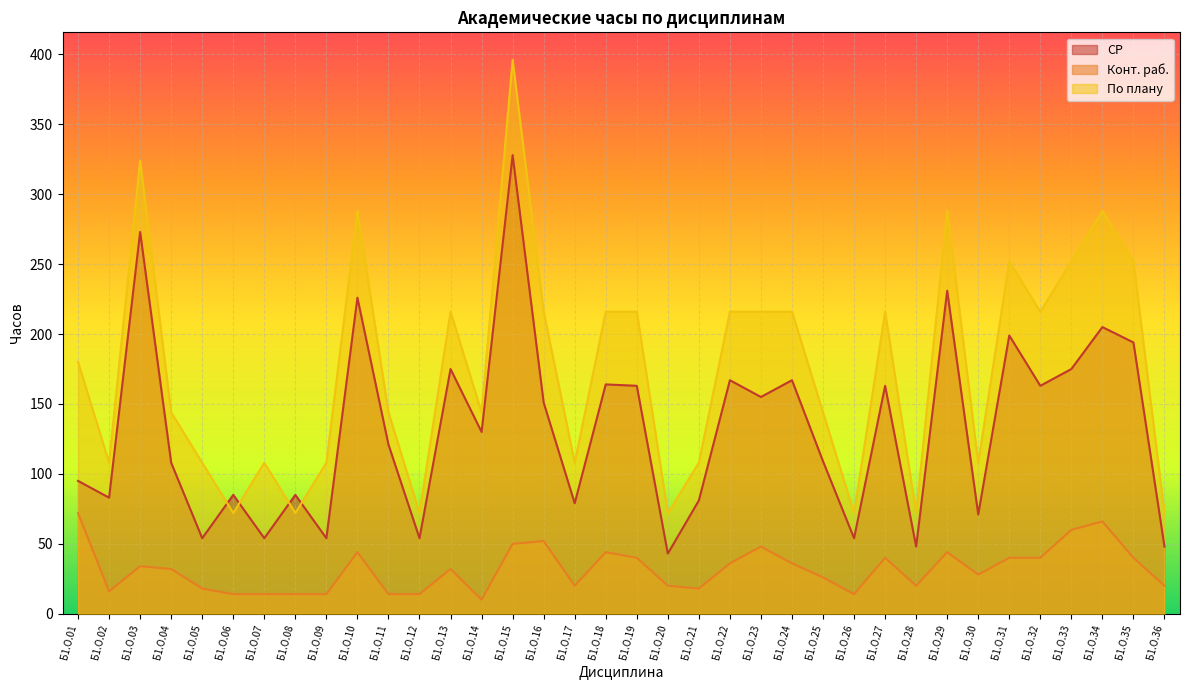

At how many categories does at least one series exceed 18?

36